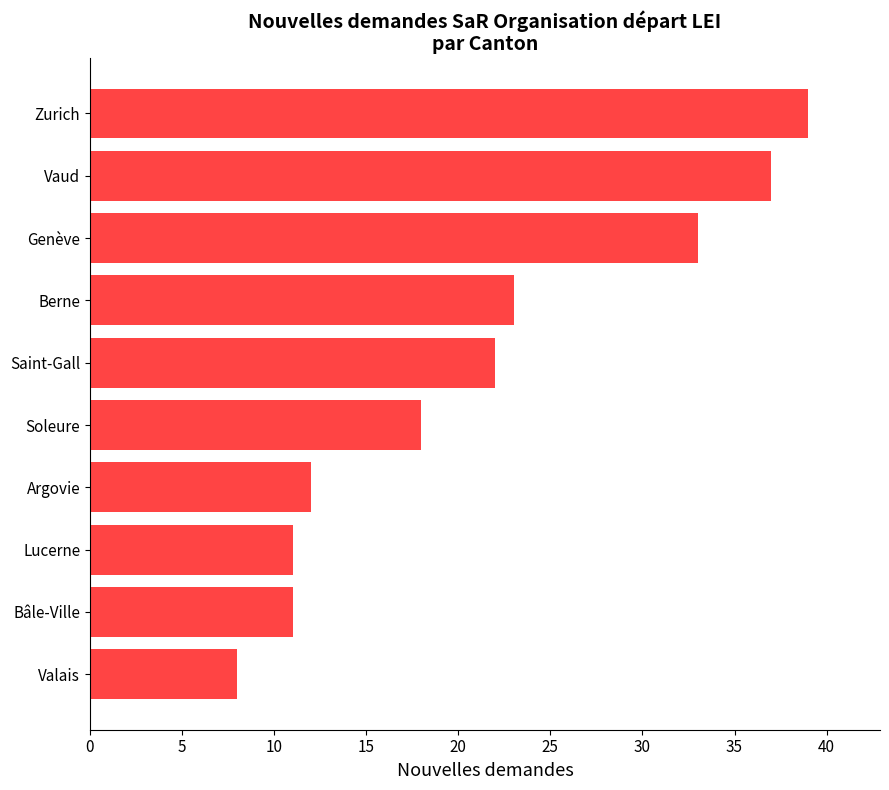

Read the value at Bâle-Ville.

11